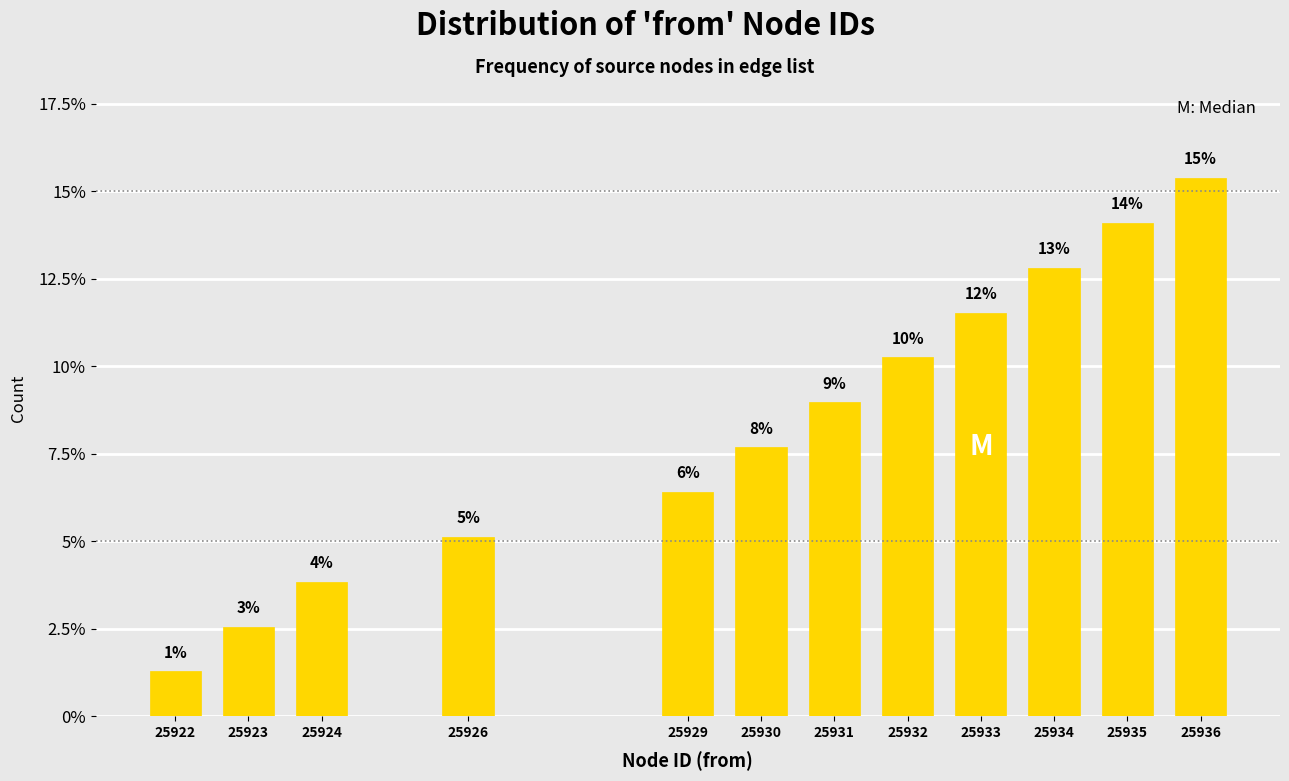

How many bars are there in total?

12